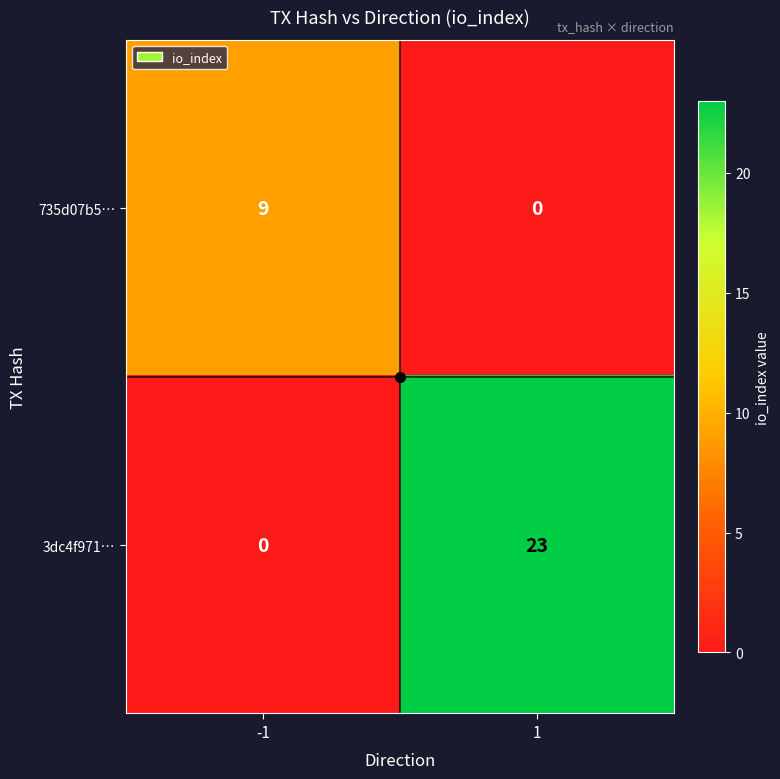

What value does the 3dc4f971… series have at 1, to the nearest 5?

25